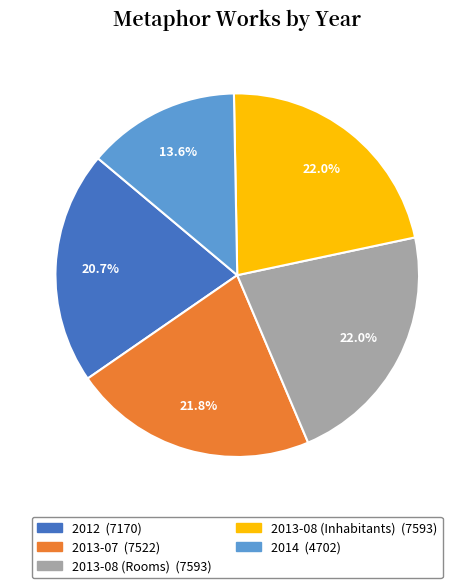

What percentage is the 2012 slice, to the nearest percent?

21%